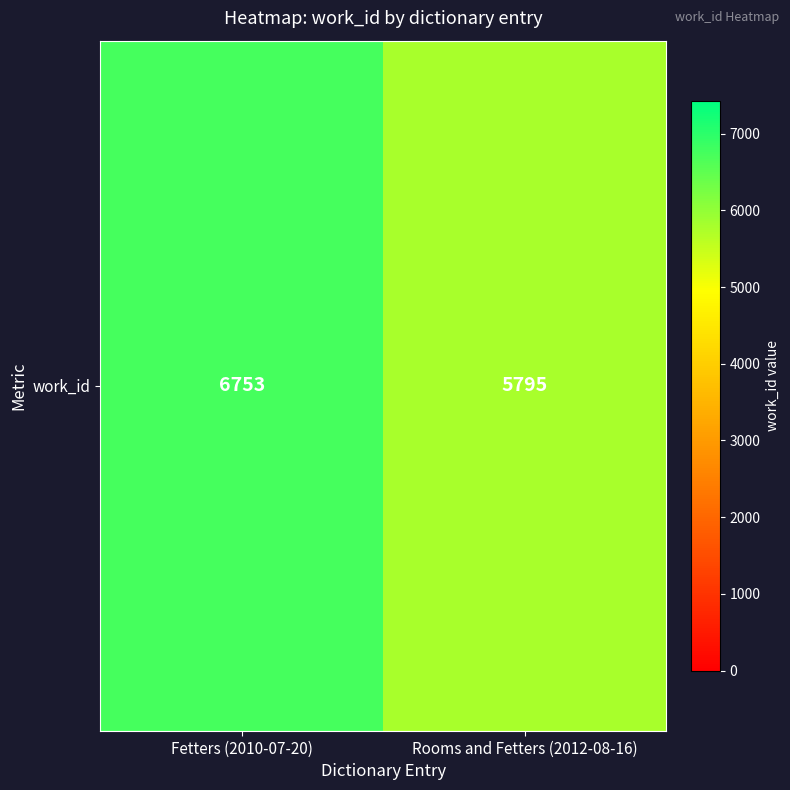

What is the change in value from Fetters (2010-07-20) to Rooms and Fetters (2012-08-16)?

-958